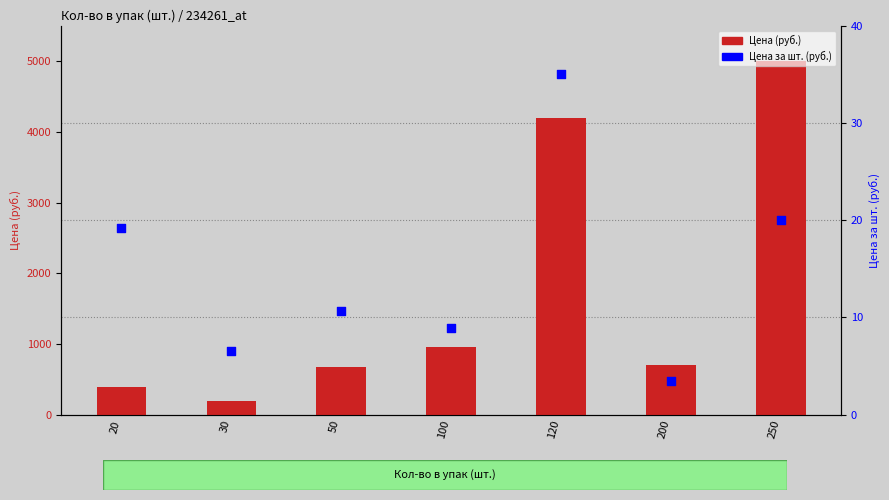

What are all the series names shown in the legend?

Цена (руб.), Цена за шт. (руб.)